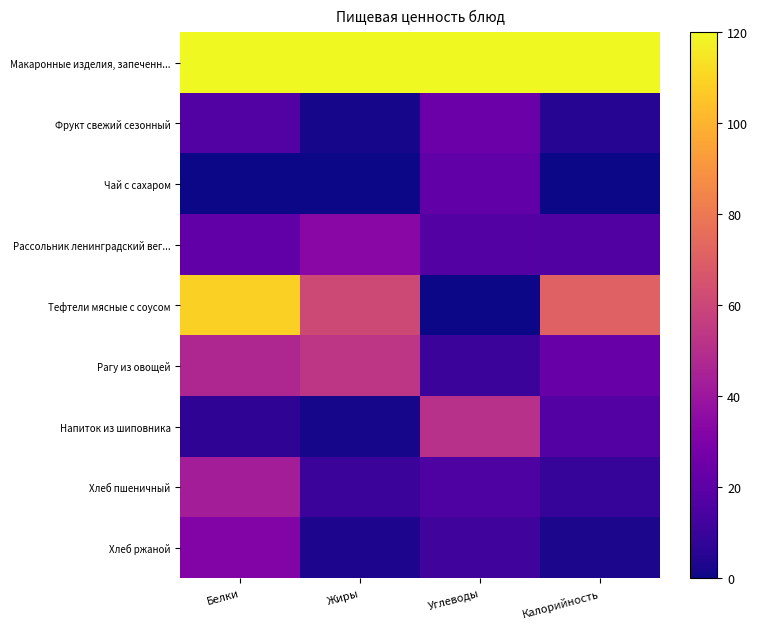

Reading right to left, extract all data points from this chart.

Макаронные изделия, запеченн...: Калорийность=120.0	Углеводы=120.0	Жиры=120.0	Белки=120.0
Фрукт свежий сезонный: Калорийность=5.0	Углеводы=24.6	Жиры=1.6	Белки=17.1
Чай с сахаром: Калорийность=0.0	Углеводы=21.5	Жиры=0.0	Белки=0.0
Рассольник ленинградский вег...: Калорийность=16.6	Углеводы=17.4	Жиры=33.8	Белки=21.4
Тефтели мясные с соусом: Калорийность=70.9	Углеводы=0.0	Жиры=61.2	Белки=108.6
Рагу из овощей: Калорийность=23.9	Углеводы=10.6	Жиры=53.2	Белки=47.1
Напиток из шиповника: Калорийность=17.4	Углеводы=50.7	Жиры=1.6	Белки=7.1
Хлеб пшеничный: Калорийность=9.0	Углеводы=15.5	Жиры=10.5	Белки=42.9
Хлеб ржаной: Калорийность=2.4	Углеводы=12.1	Жиры=3.2	Белки=31.4